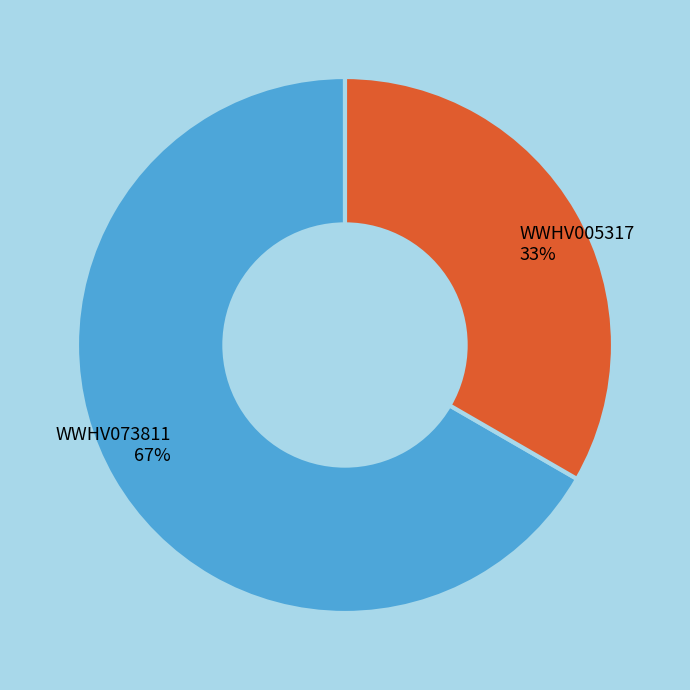

Is the sum of WWHV073811 and WWHV005317 greater than half?

Yes